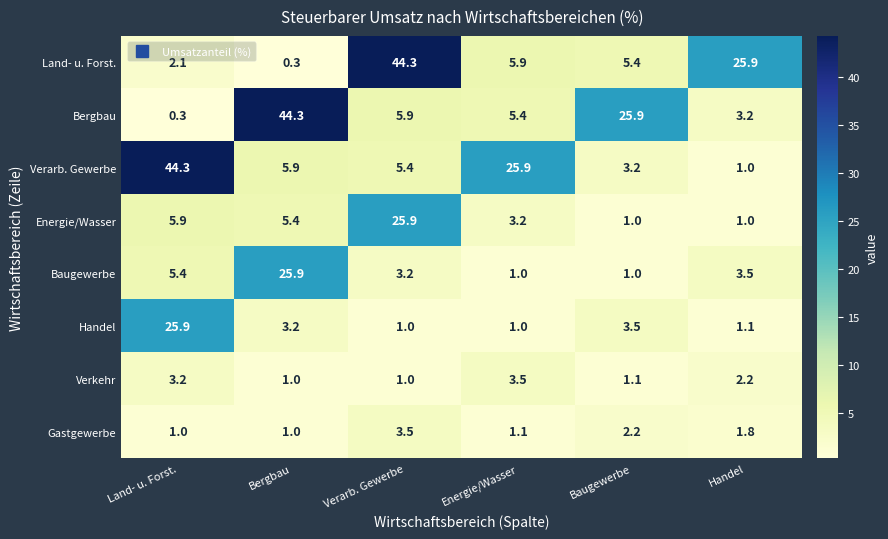

What is the difference between the maximum and second lowest values in the Bergbau series?

41.1